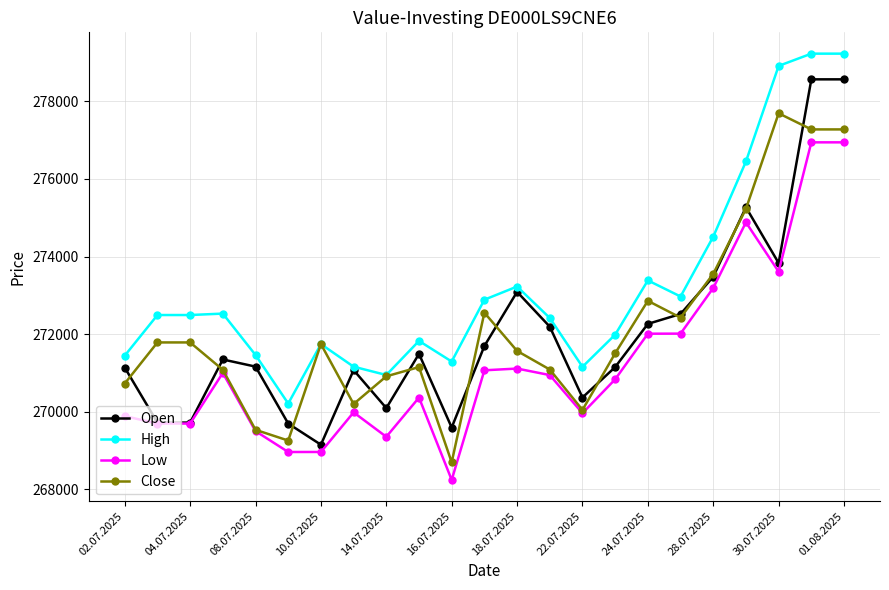

What is the value of the High point at the 7th from the left?

271744